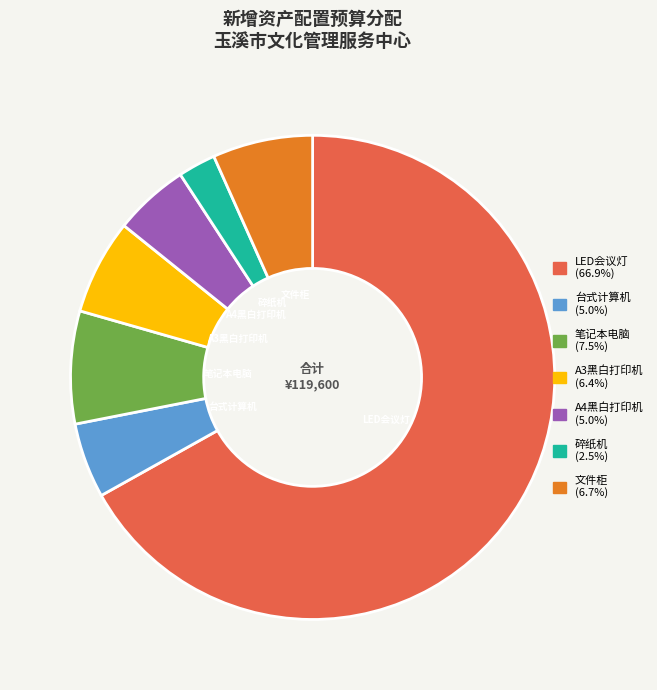

Do LED会议灯 and 笔记本电脑 together represent more than half of the pie?

Yes